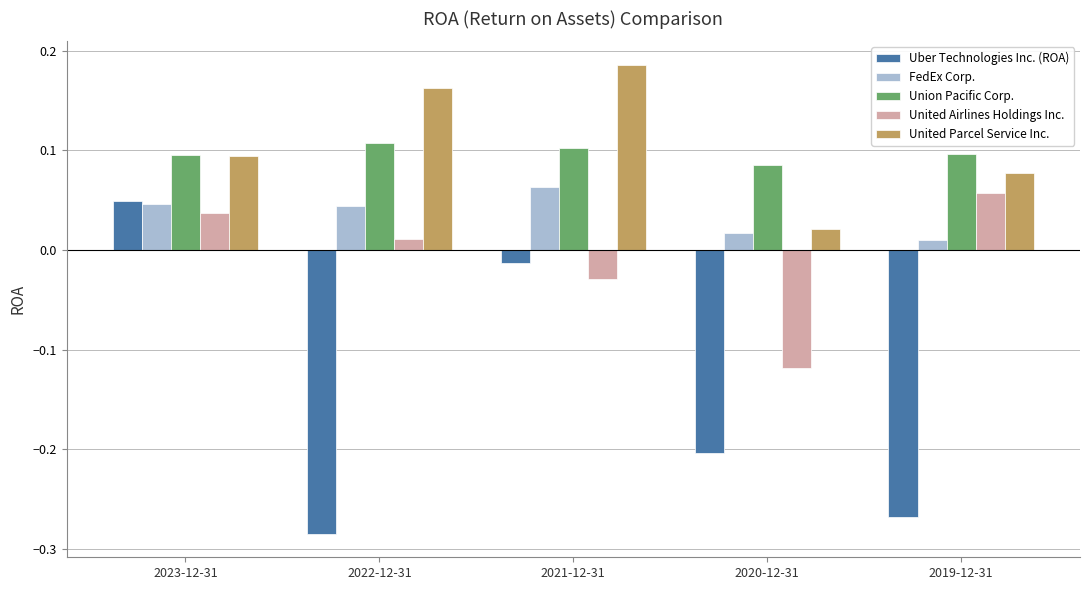

Which category has the highest value across all series?

2021-12-31